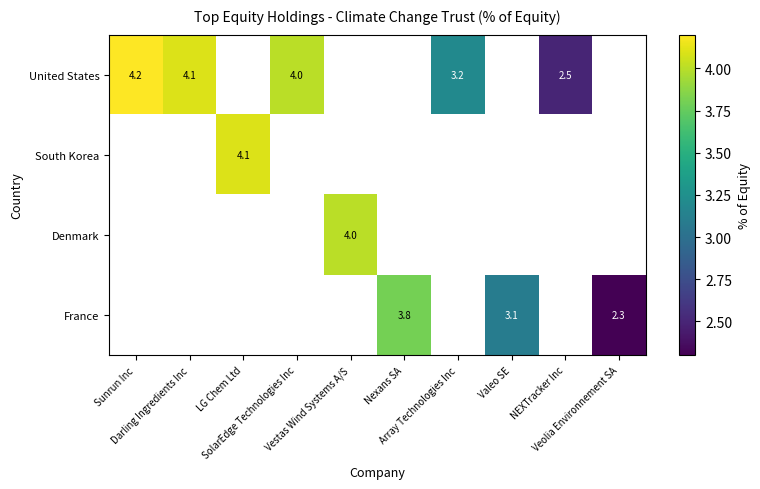

How many positive values does the France series have?

3